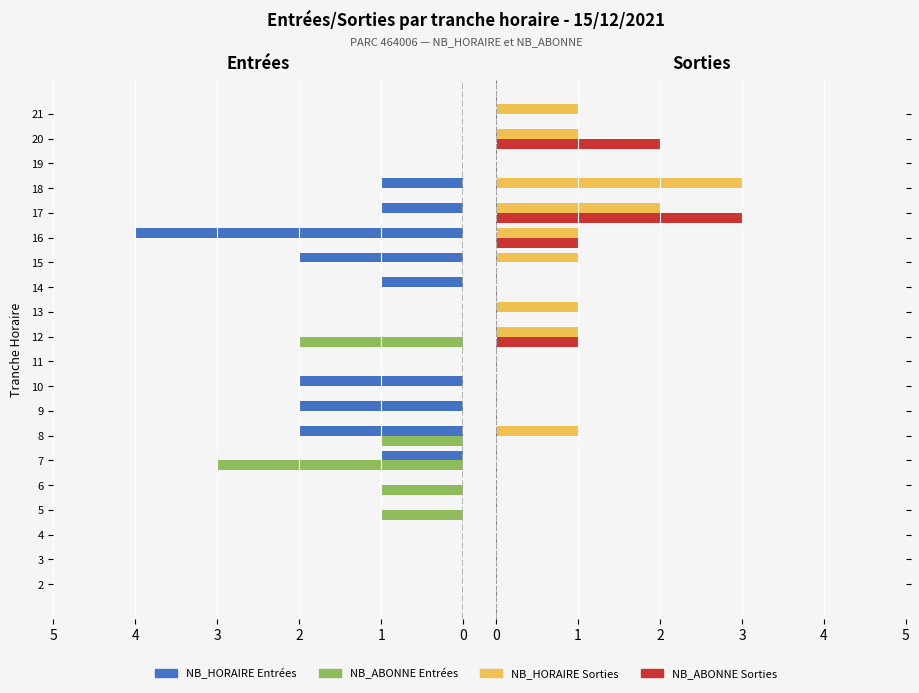

Count the NB_ABONNE Entrées values in the range 0 to 1.

15